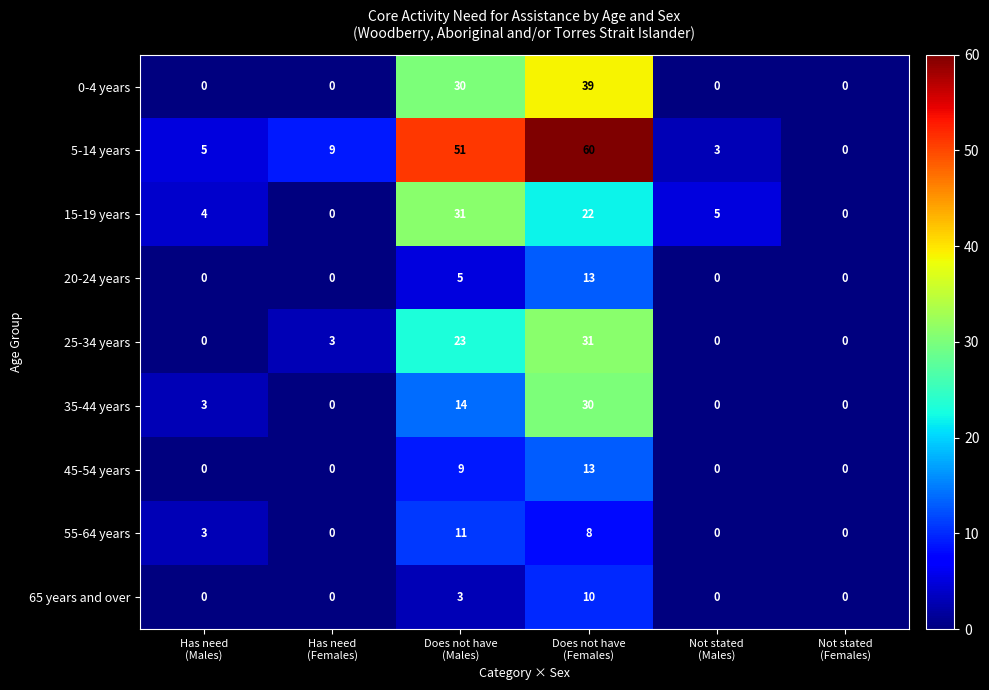

What is the sum of all 0-4 years values?

69